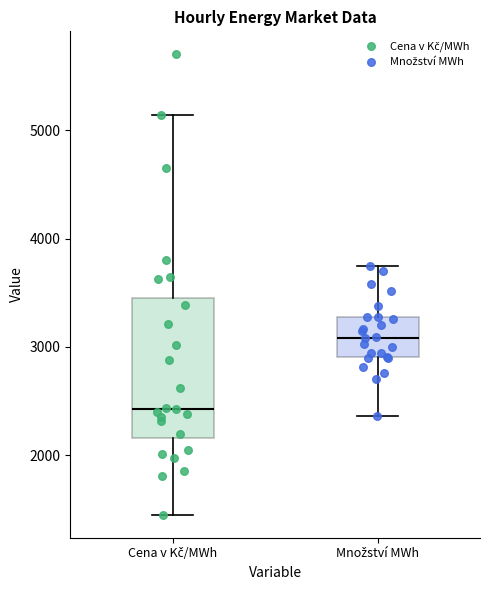

Which box has the lowest median line?

Cena v Kč/MWh